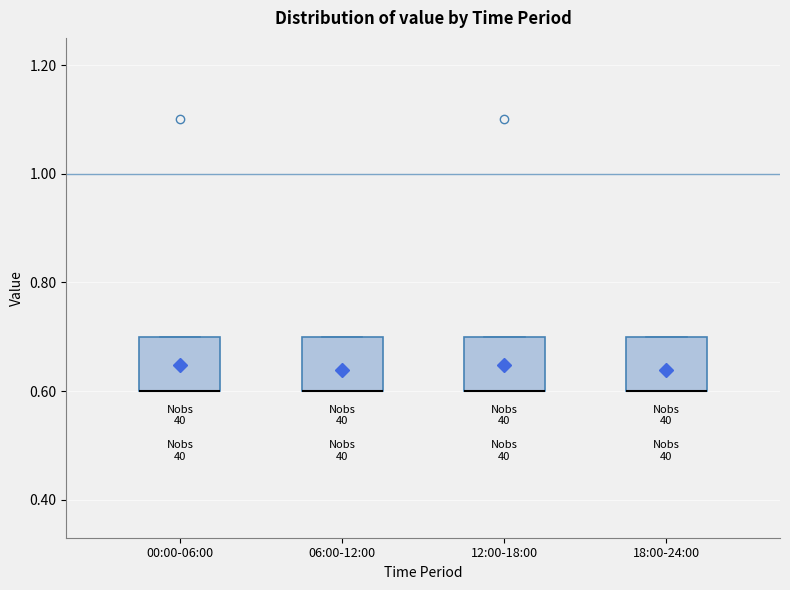

Reading left to right, read every box against the y-axis: the position of its median line, the range the box covers, and the ends of its whiskers. The values are not printed on the chart, so give them approximately, as read against the axis.

00:00-06:00: median 0.6 (drawn on the box's lower edge), box 0.6 to 0.7, whiskers 0.6 to 0.7
06:00-12:00: median 0.6 (drawn on the box's lower edge), box 0.6 to 0.7, whiskers 0.6 to 0.7
12:00-18:00: median 0.6 (drawn on the box's lower edge), box 0.6 to 0.7, whiskers 0.6 to 0.7
18:00-24:00: median 0.6 (drawn on the box's lower edge), box 0.6 to 0.7, whiskers 0.6 to 0.7